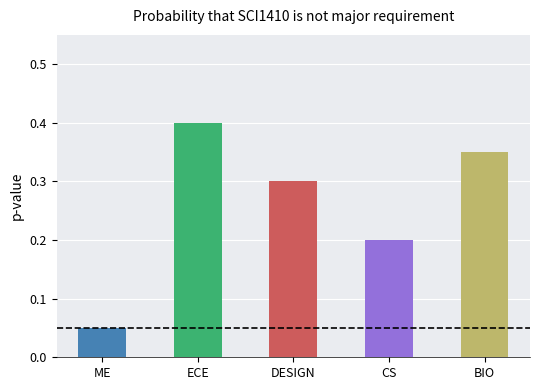

What is the maximum value shown in the chart?

0.4